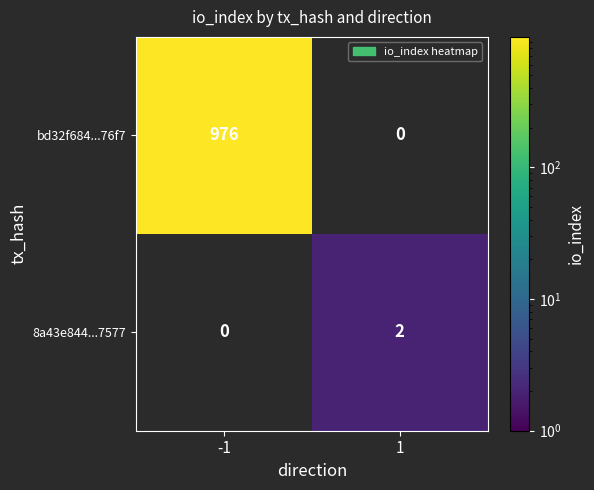

Is the value of 8a43e844...7577 at 1 greater than the value of bd32f684...76f7 at -1?

No